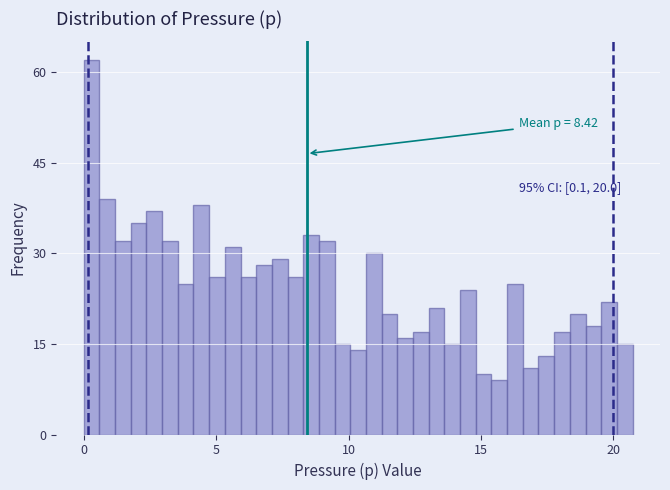

Around what value on the x-axis is the tallest bar? Give the approximate position of its centre, as read against the axis.

0.5